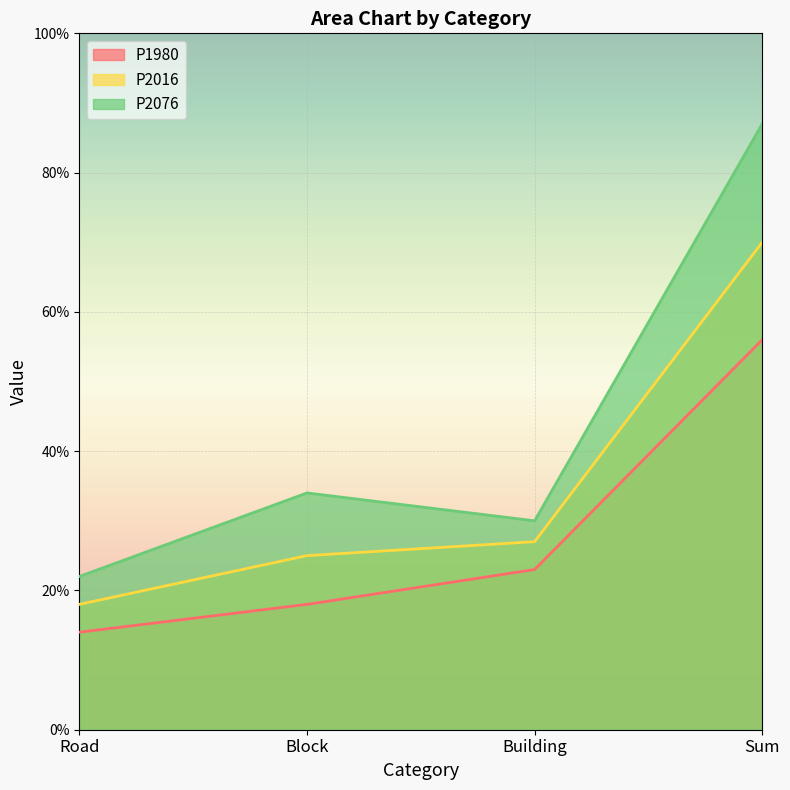

Is it true that P2016 equals 0.2 at Road?

True